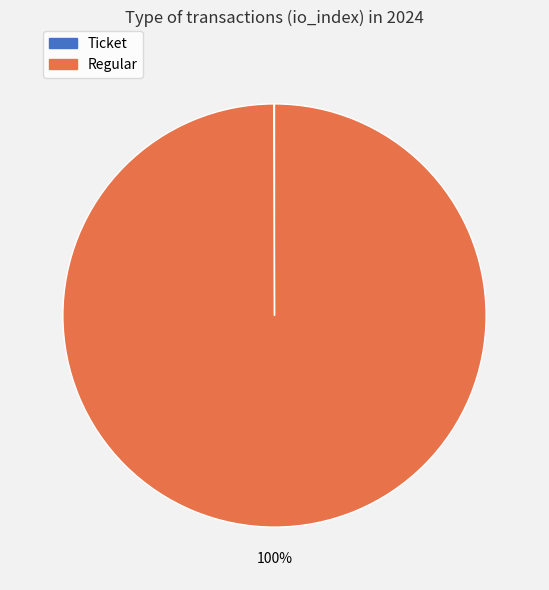

The Regular slice represents 100% of the pie. True or false?

True